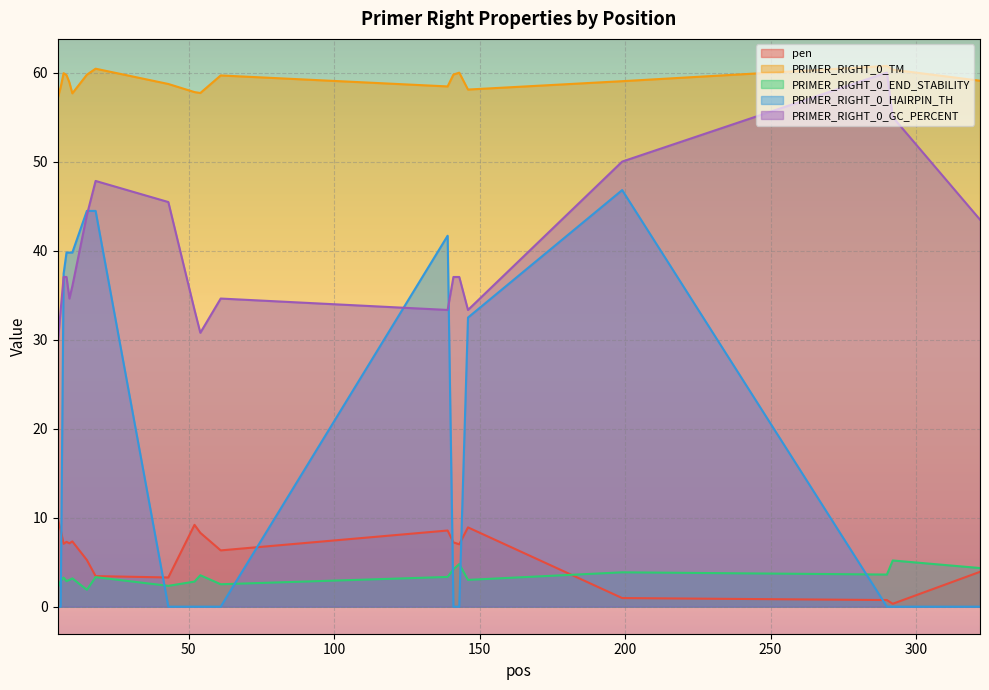

What is the value of the PRIMER_RIGHT_0_GC_PERCENT point at the 9th from the left?

45.5